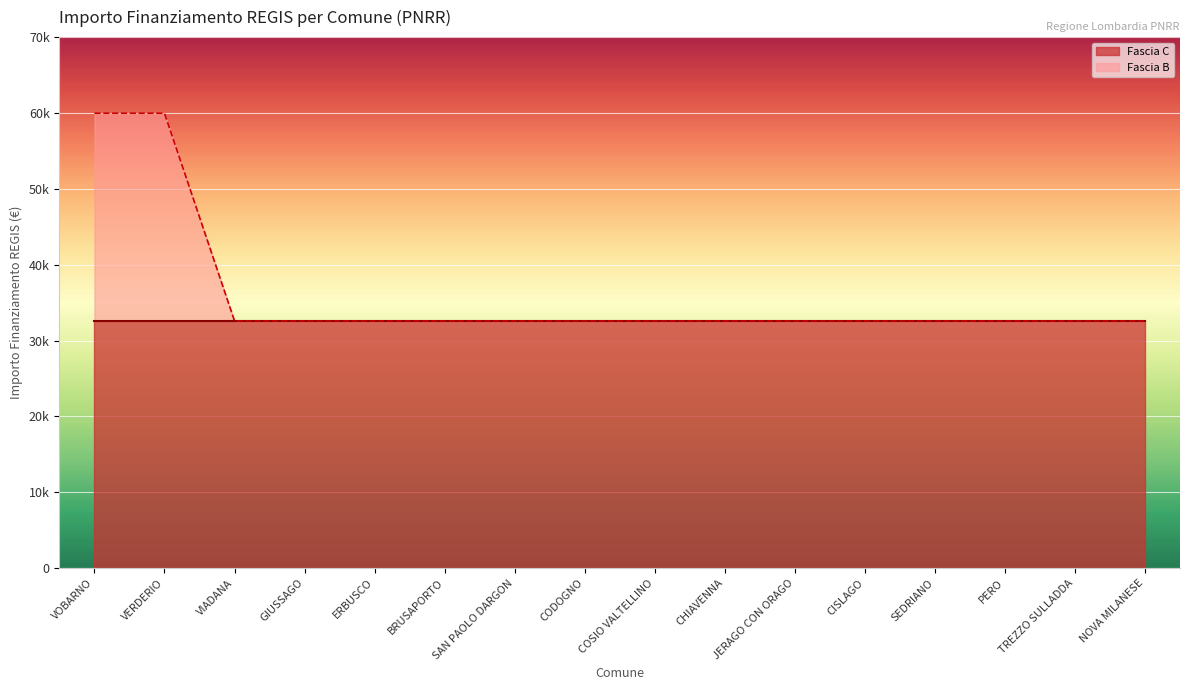

Reading left to right, extract all data points from this chart.

59966	59966	32589	32589	32589	32589	32589	32589	32589	32589	32589	32589	32589	32589	32589	32589